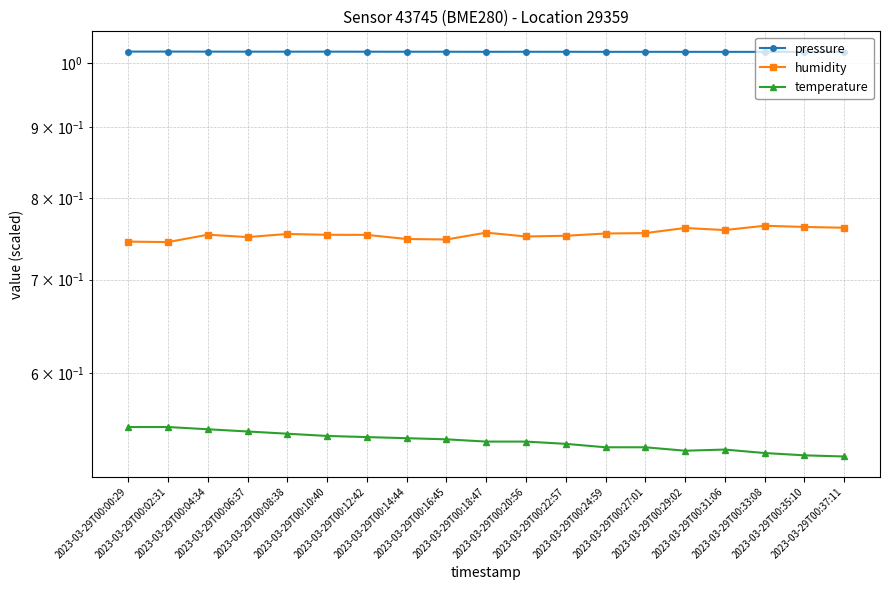

List the labels in order of humidity value, smallest first.

2023-03-29T00:02:31, 2023-03-29T00:00:29, 2023-03-29T00:16:45, 2023-03-29T00:14:44, 2023-03-29T00:06:37, 2023-03-29T00:20:56, 2023-03-29T00:22:57, 2023-03-29T00:12:42, 2023-03-29T00:10:40, 2023-03-29T00:04:34, 2023-03-29T00:08:38, 2023-03-29T00:24:59, 2023-03-29T00:27:01, 2023-03-29T00:18:47, 2023-03-29T00:31:06, 2023-03-29T00:29:02, 2023-03-29T00:37:11, 2023-03-29T00:35:10, 2023-03-29T00:33:08